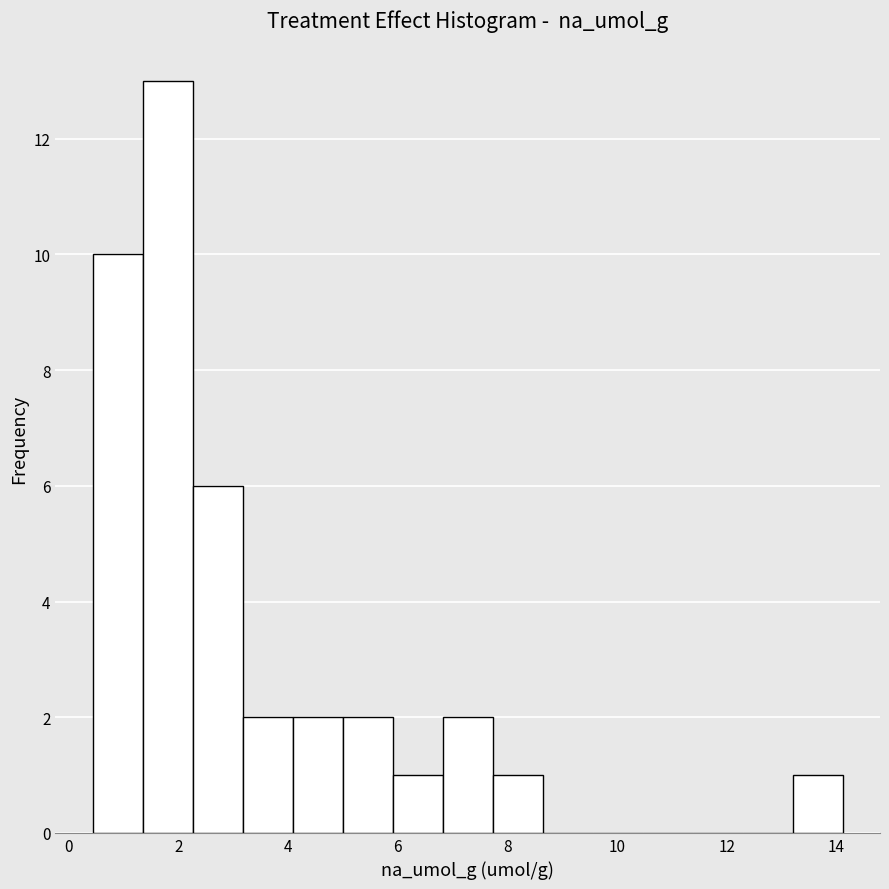

How tall is the bar that spans 7.8 to 8.6 on the x-axis? Neither the bar edges nor the heights are printed on the chart, so give them approximately, as read against the axes.

1